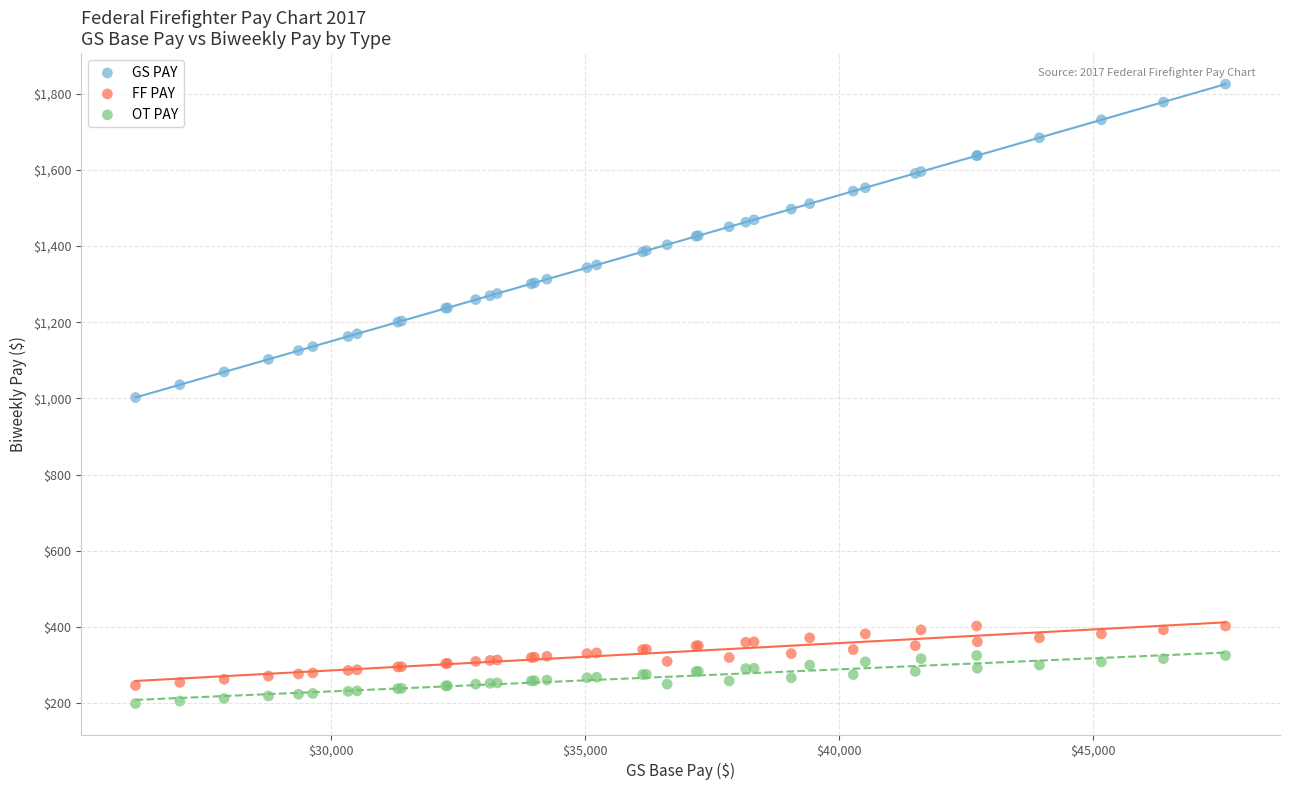

Which series has the largest Y range (max minus min)?

GS PAY